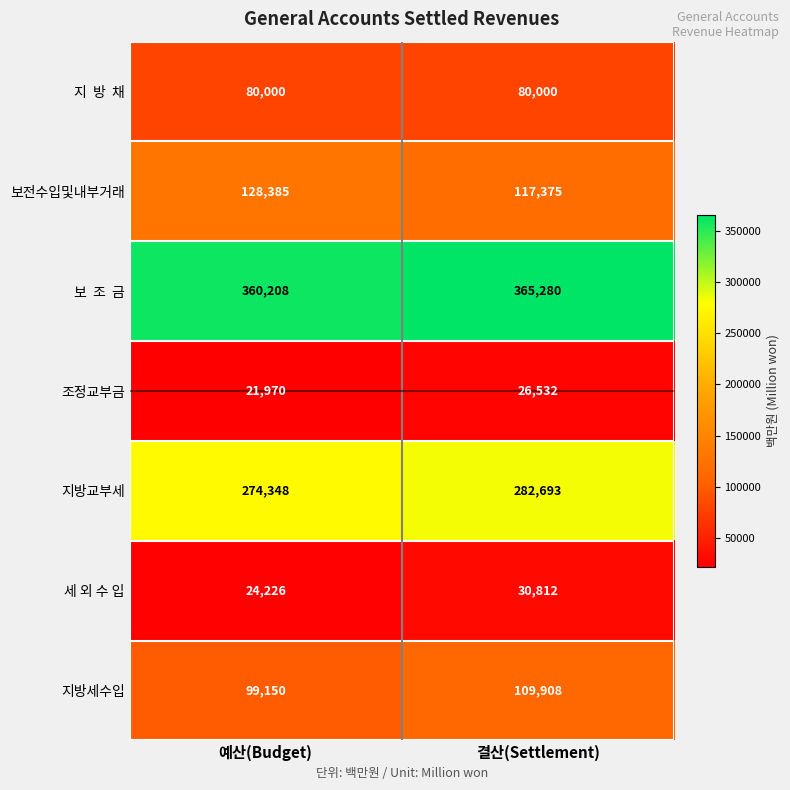

Is it true that 세 외 수 입 equals 45602 at 결산(Settlement)?

False